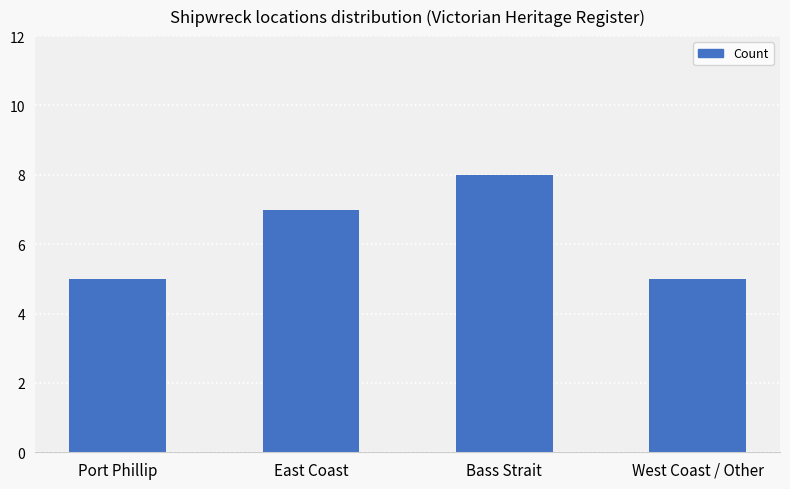

How many data points are less than 7?

2